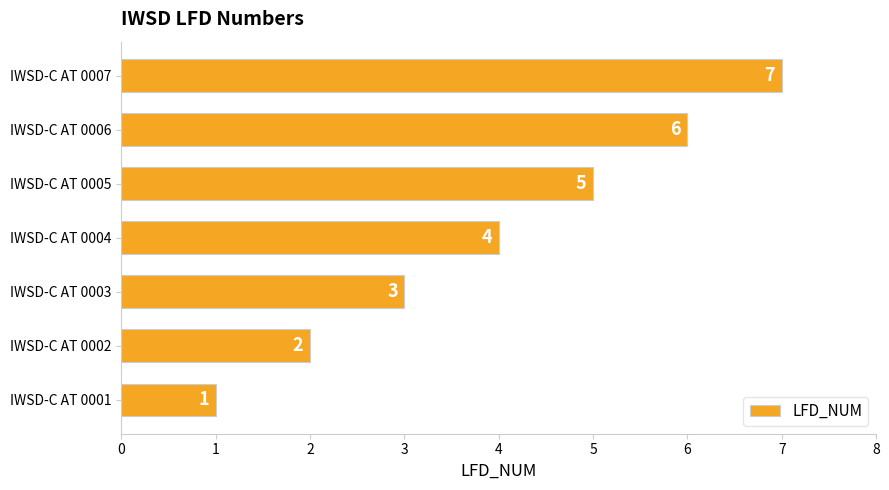

What is the difference between the second highest and minimum values?

5